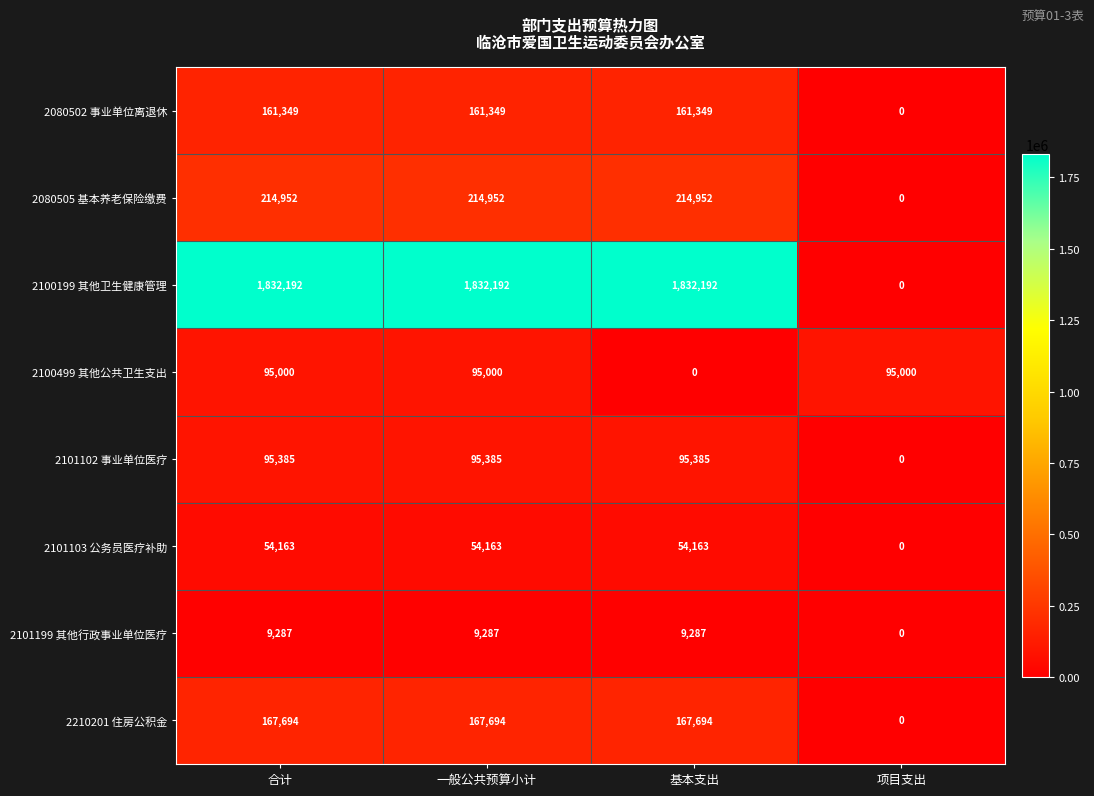

What is the spread (max minus min) of values at 基本支出?

1832192